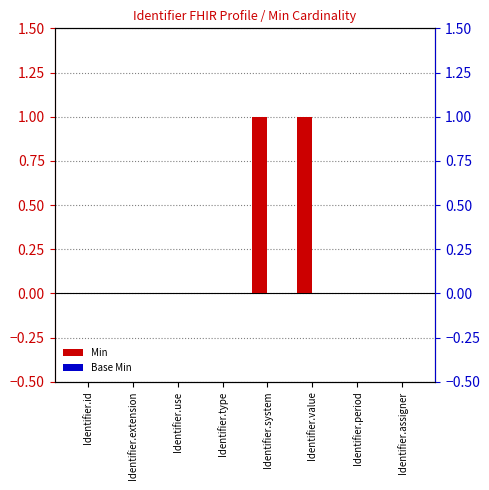

True or false: Min has a value of 0 at Identifier.use.

True